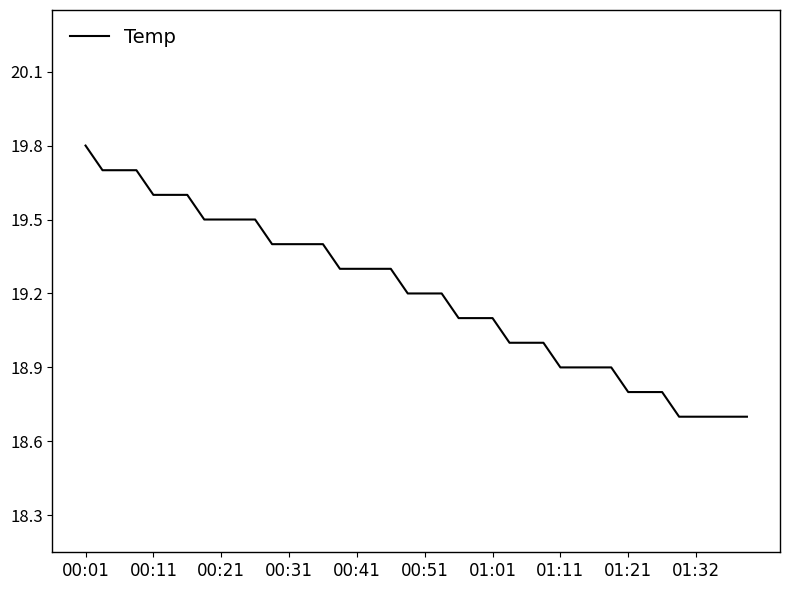

What is the minimum value shown in the chart?

18.7